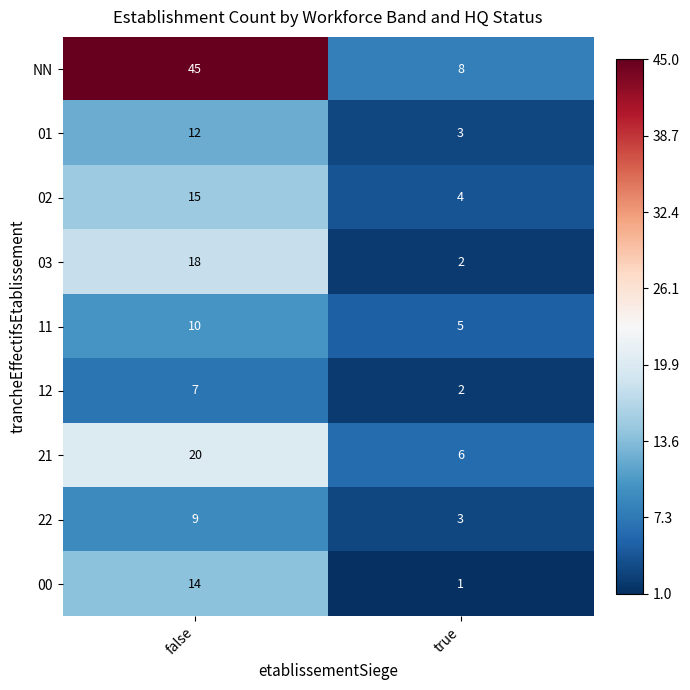

What is the total value across all series at false?

150